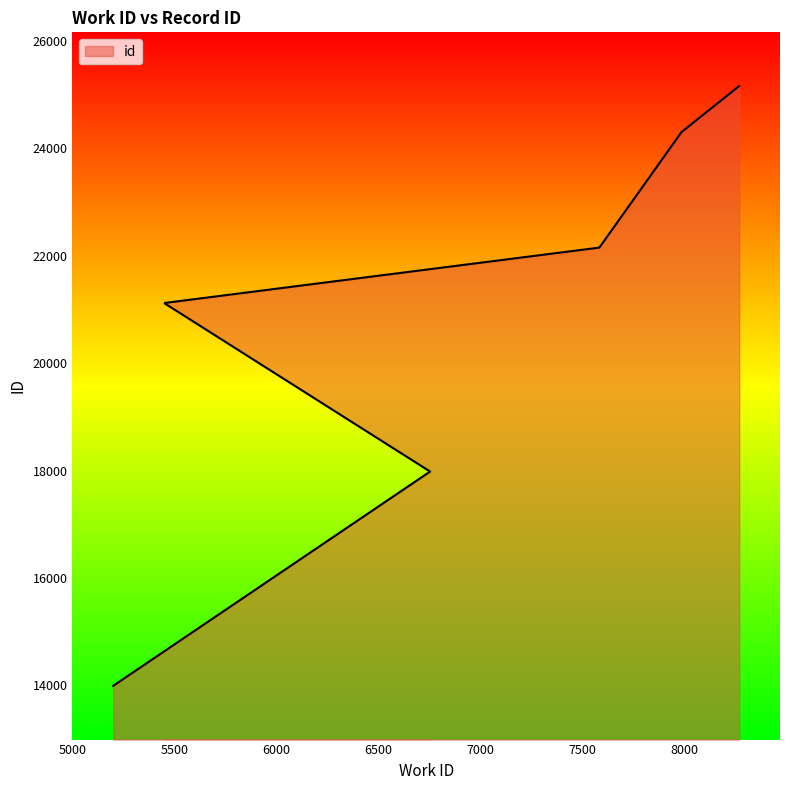

The chart shows a value of 41371 at 8269. True or false?

False